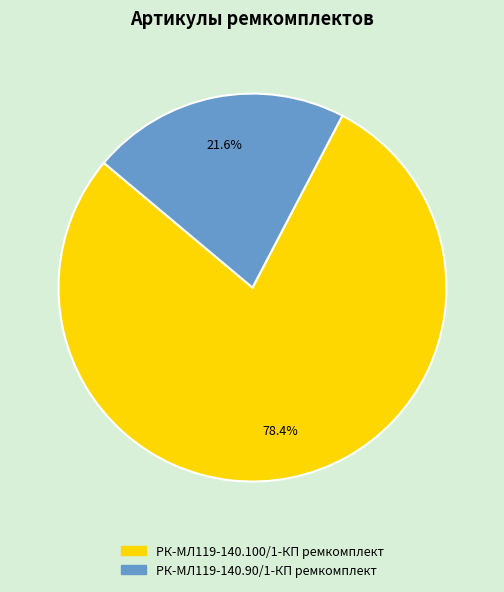

Does РК-МЛ119-140.90/1-КП ремкомплект represent more than half of the total?

No